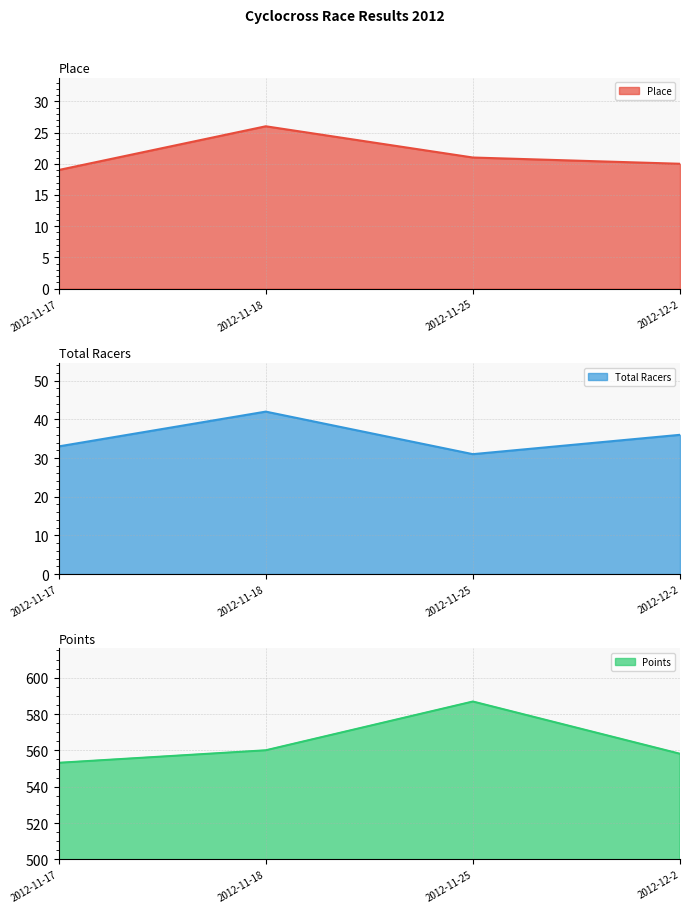

Which series has the largest total across all categories?

Points